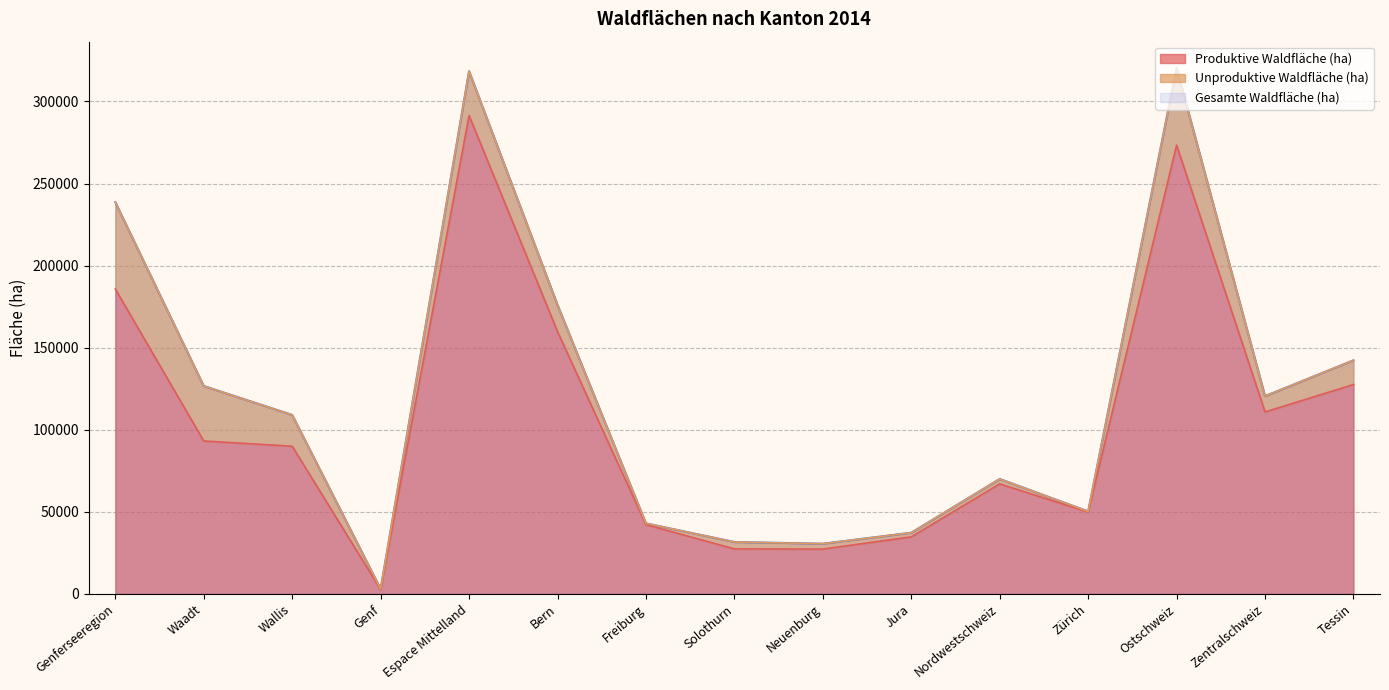

What is the highest value of the Produktive Waldfläche (ha) series?

291398